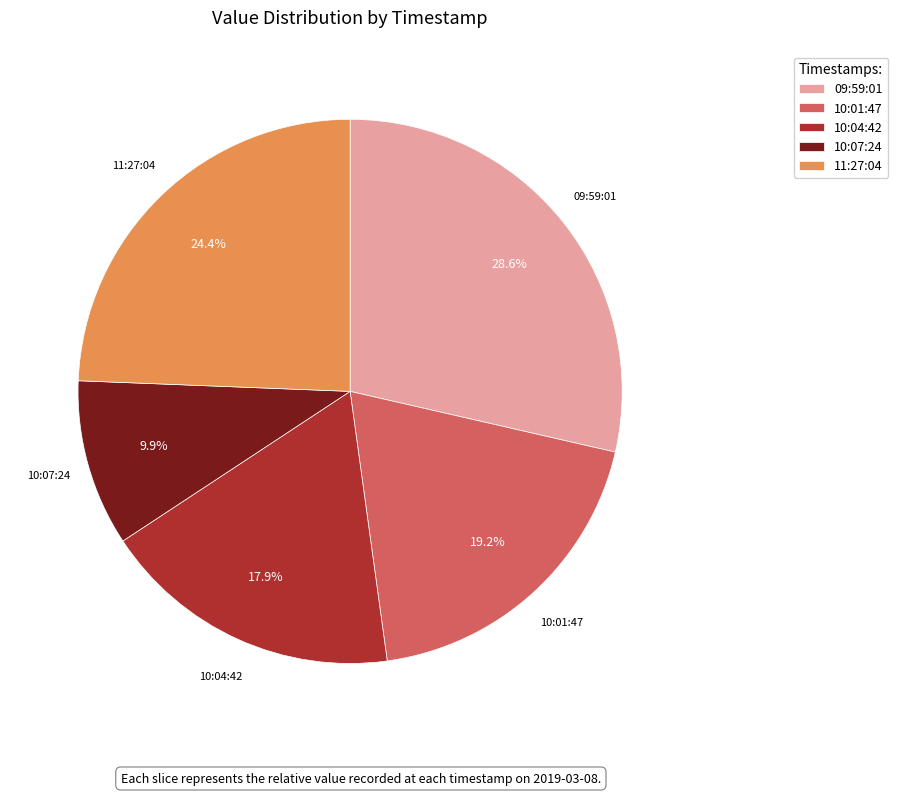

Is 10:01:47 the majority of the pie?

No